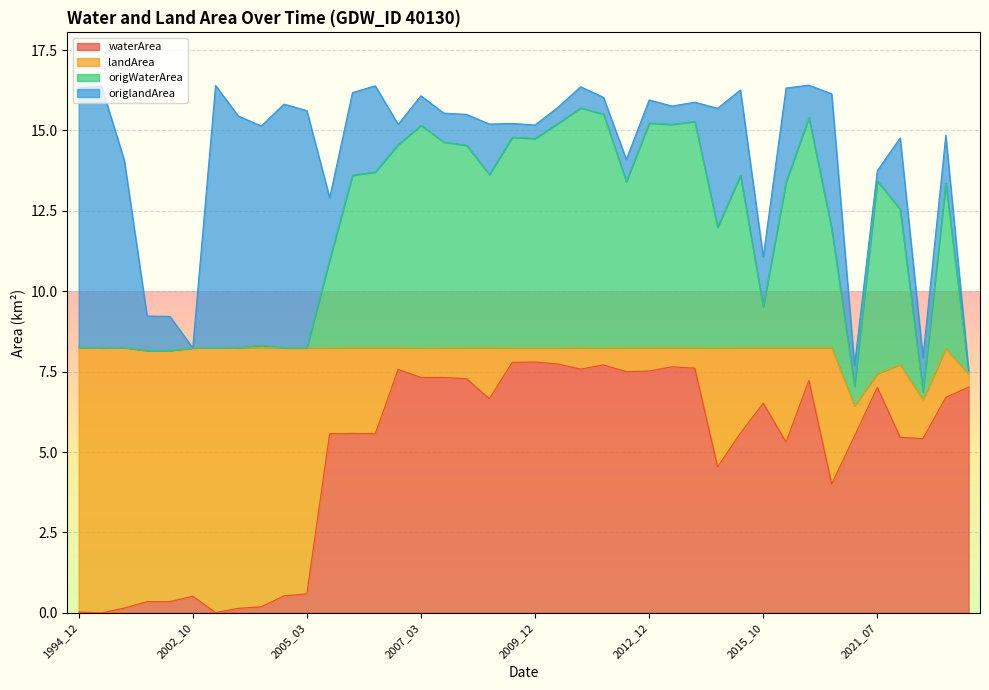

What is the total value across all series at 2015_10?

11.1